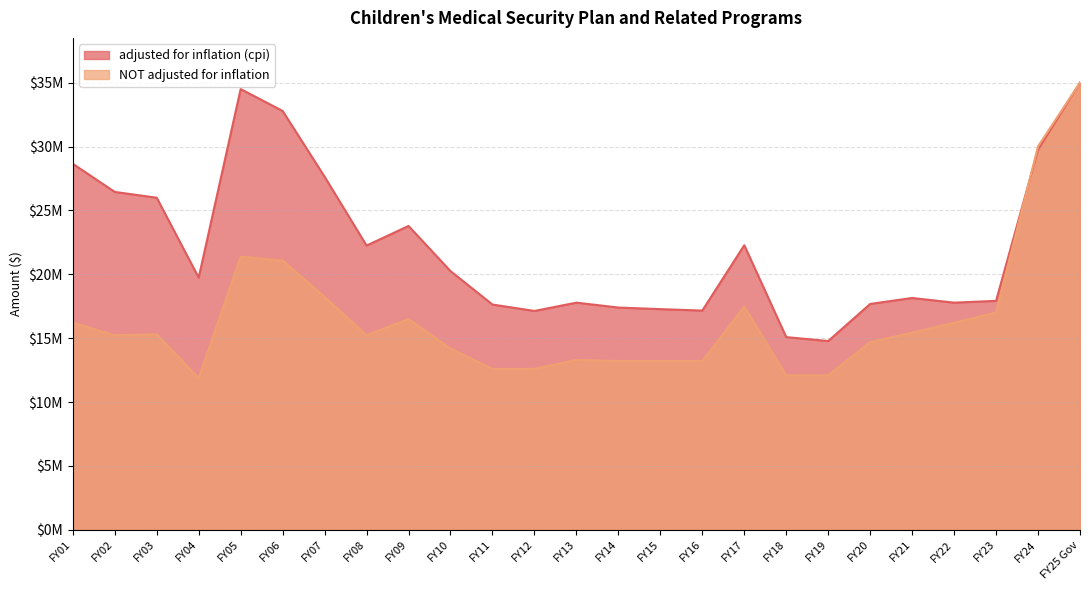

The adjusted for inflation (cpi) series shows 17160953 at FY16. True or false?

True